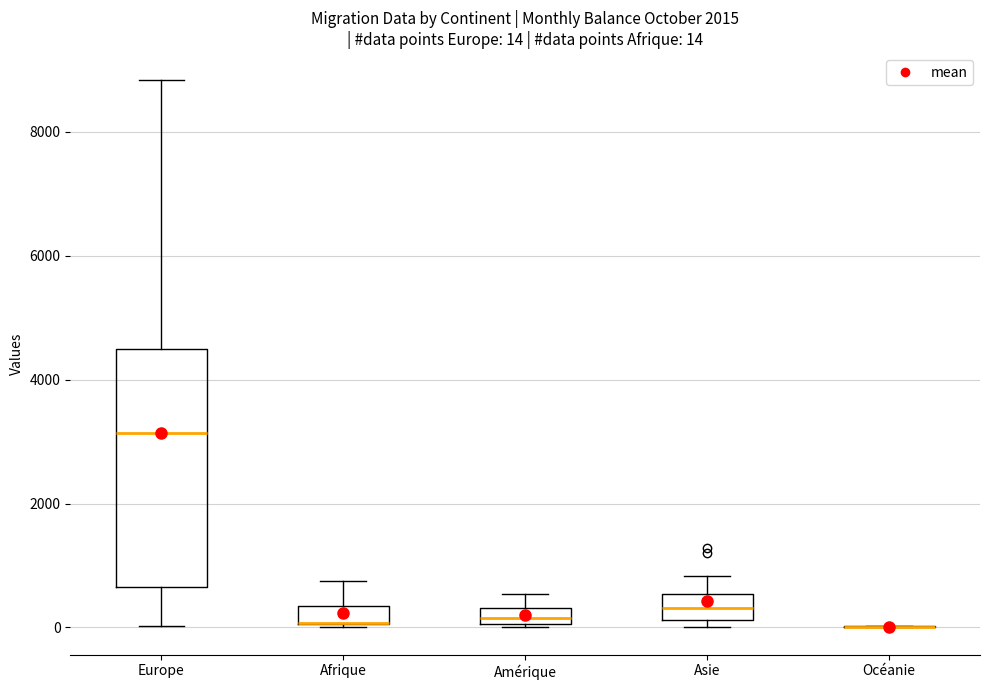

Comparing the boxes themselves (not the whiskers), which one is the tallest?

Europe